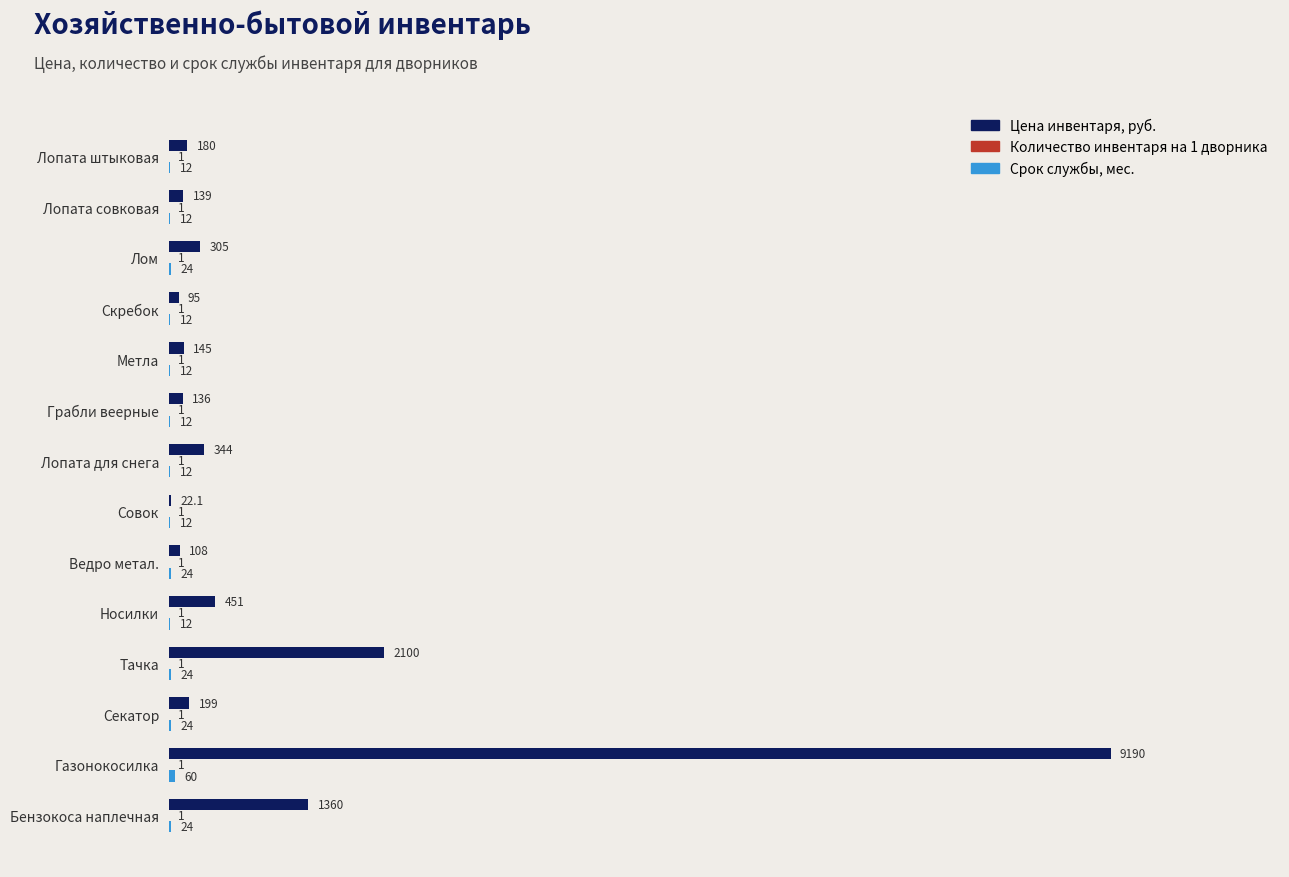

What is the total value across all series at Лопата для снега?

357.0